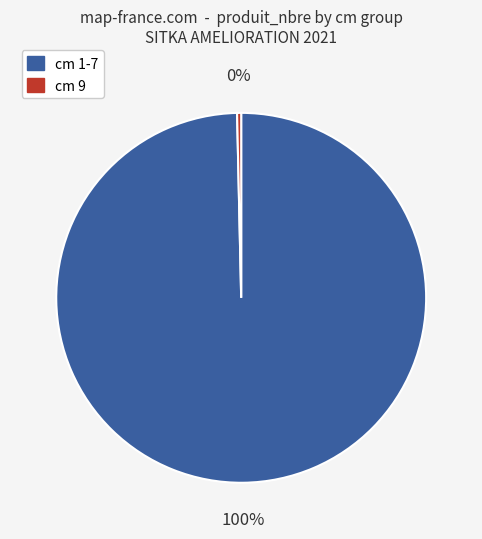

Does any single category account for the majority?

Yes